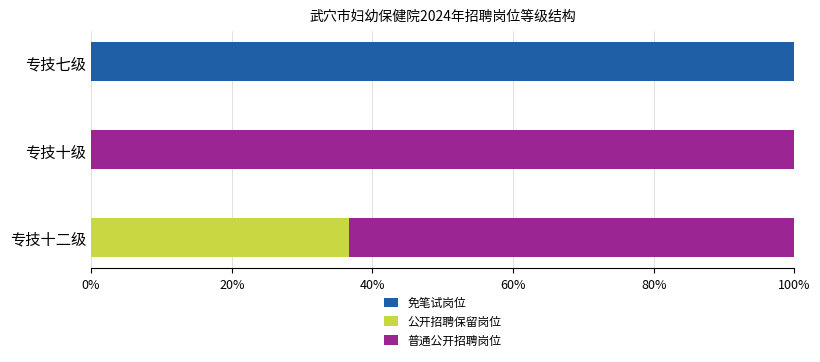

What are all the series names shown in the legend?

免笔试岗位, 公开招聘保留岗位, 普通公开招聘岗位